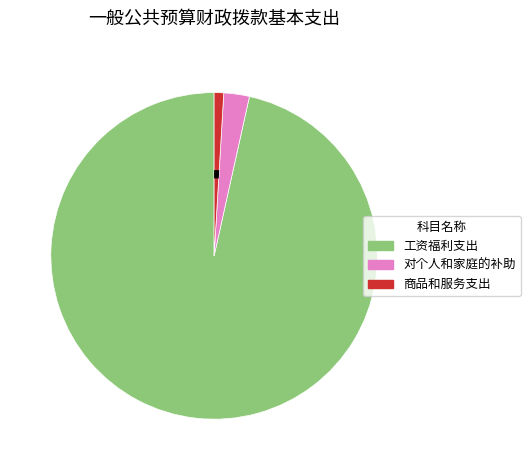

Is there a majority slice in this chart?

Yes